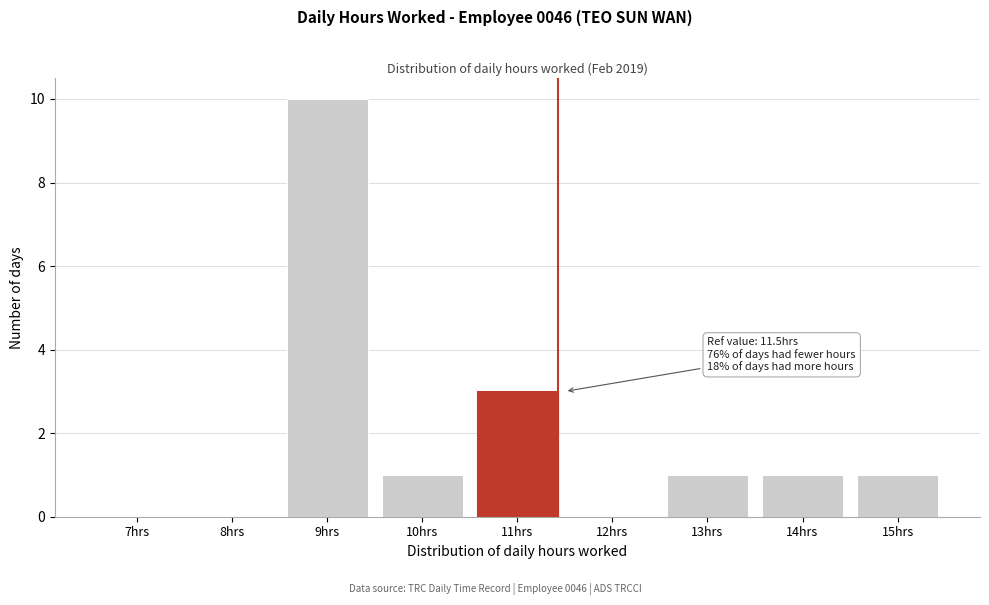

Reading left to right, list all the values displayed in this chart.

7hrs=0	8hrs=0	9hrs=10	10hrs=1	11hrs=3	12hrs=0	13hrs=1	14hrs=1	15hrs=1